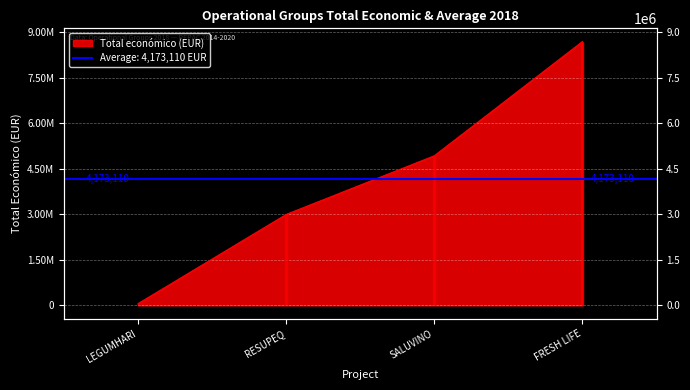

What is the sum of all values?

16692439